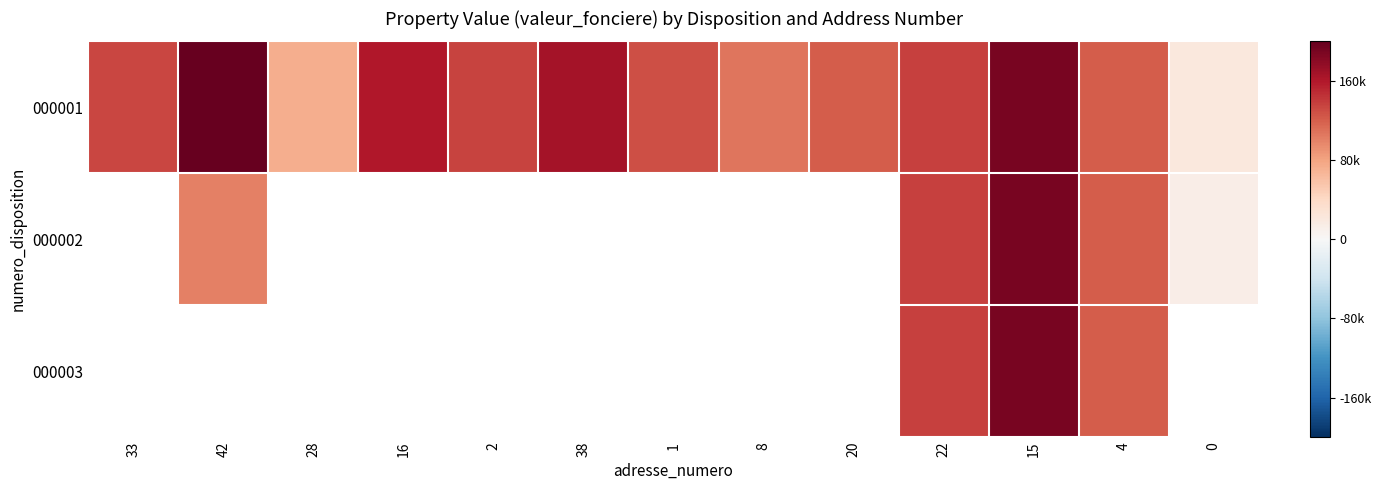

The value of 000002 at 15 is 1.6. True or false?

False